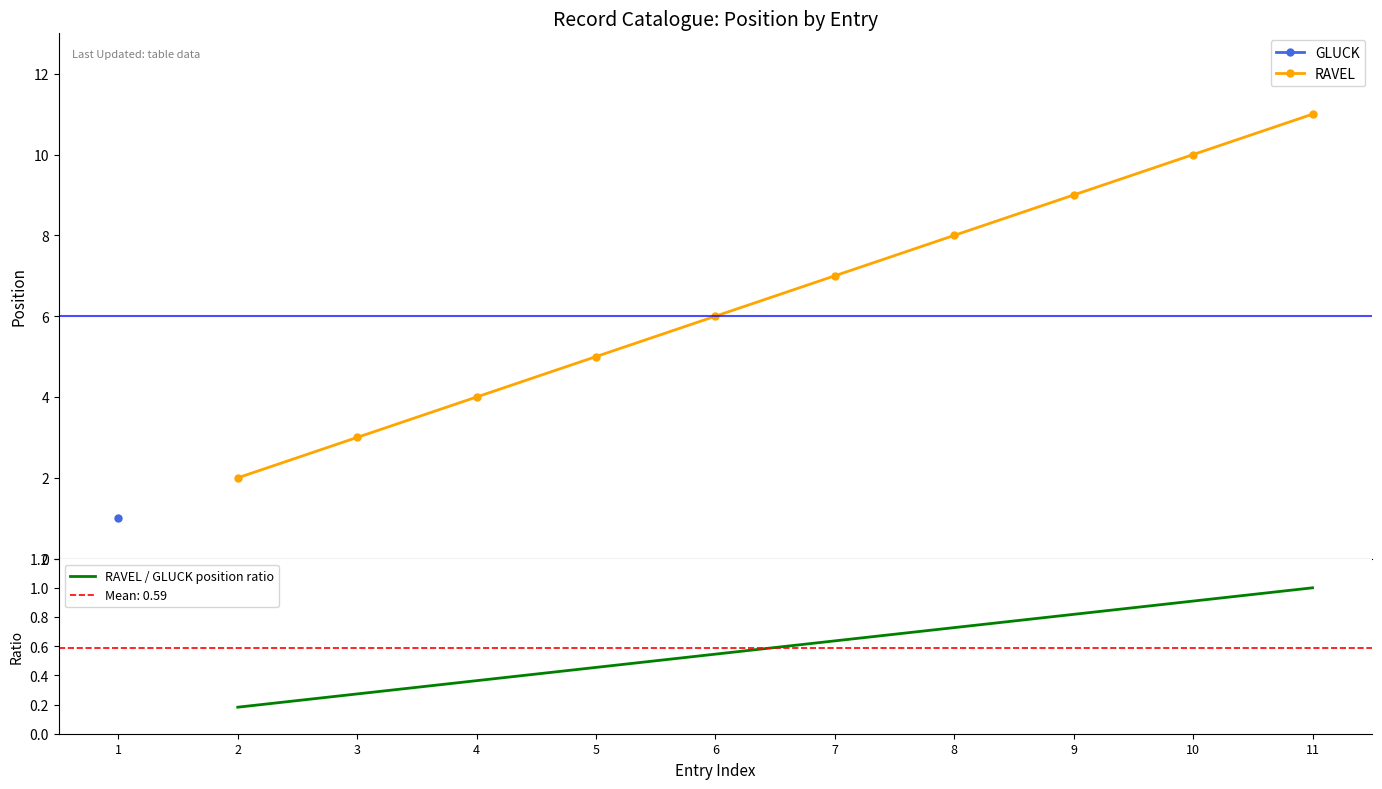

True or false: RAVEL / GLUCK position ratio and RAVEL intersect in this chart.

False